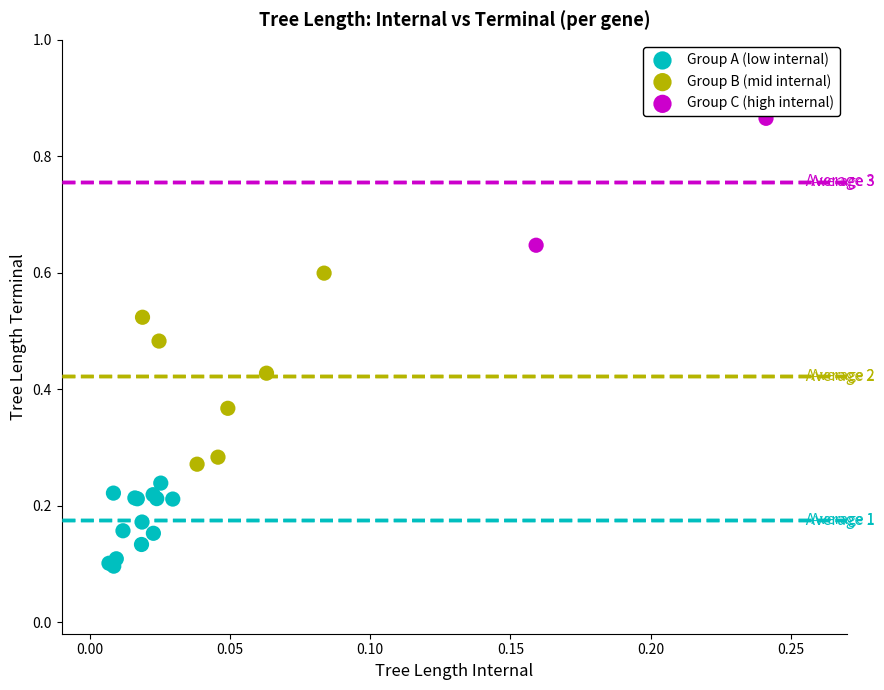

Which series has the largest Y range (max minus min)?

Group B (mid internal)